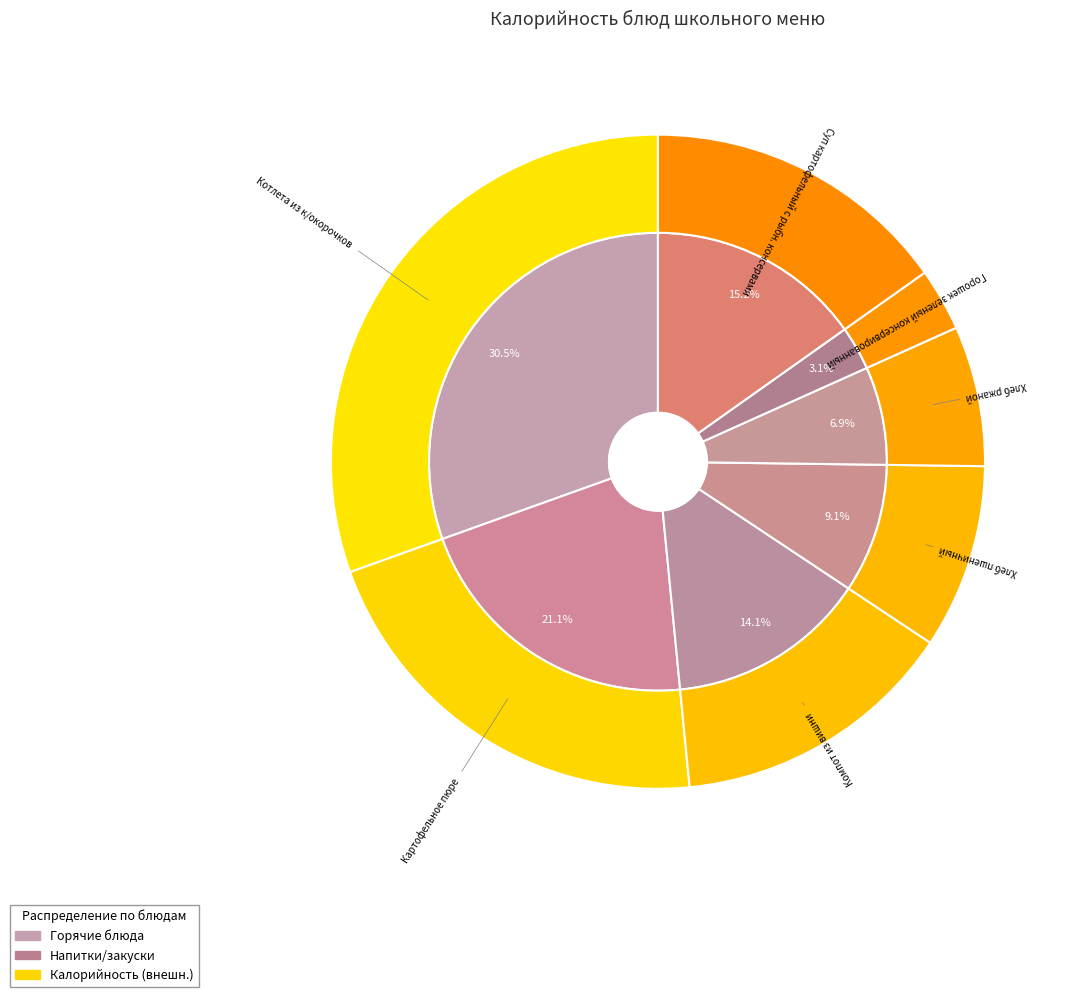

Which category has the smallest portion of the pie?

Горошек зеленый консервированный